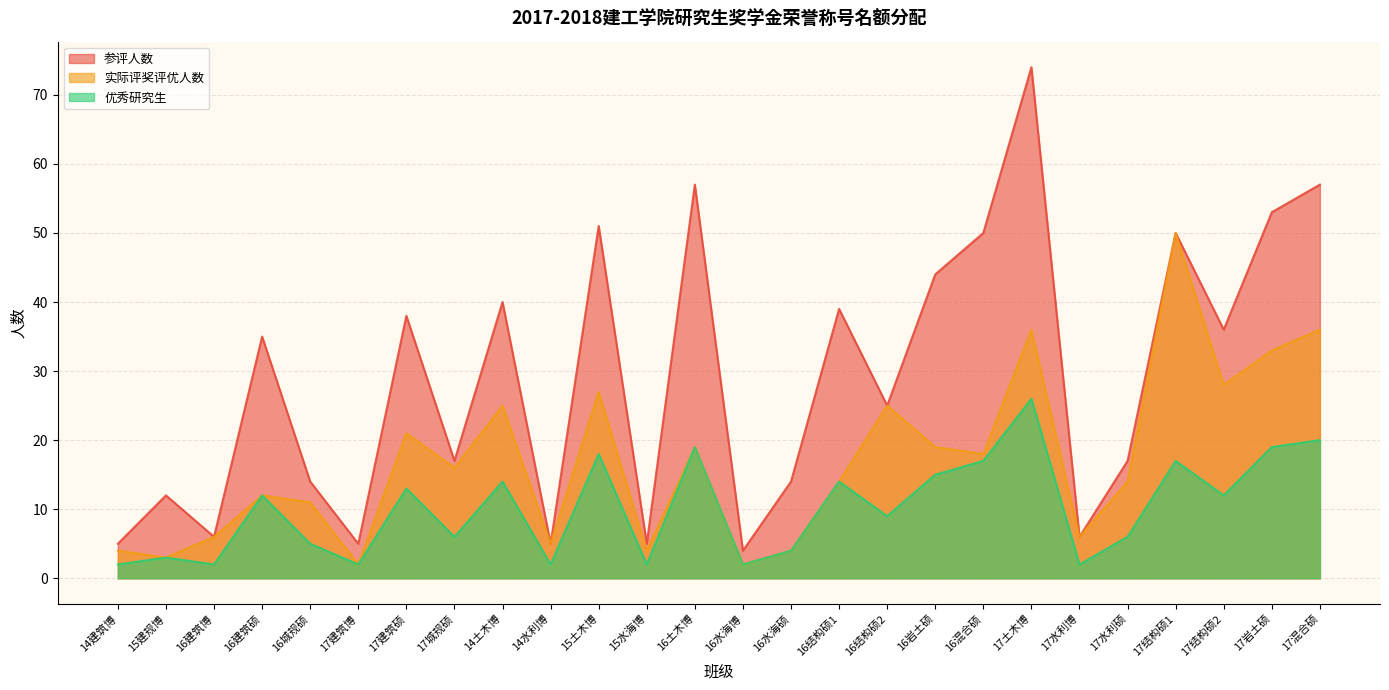

How many series are shown in this chart?

3